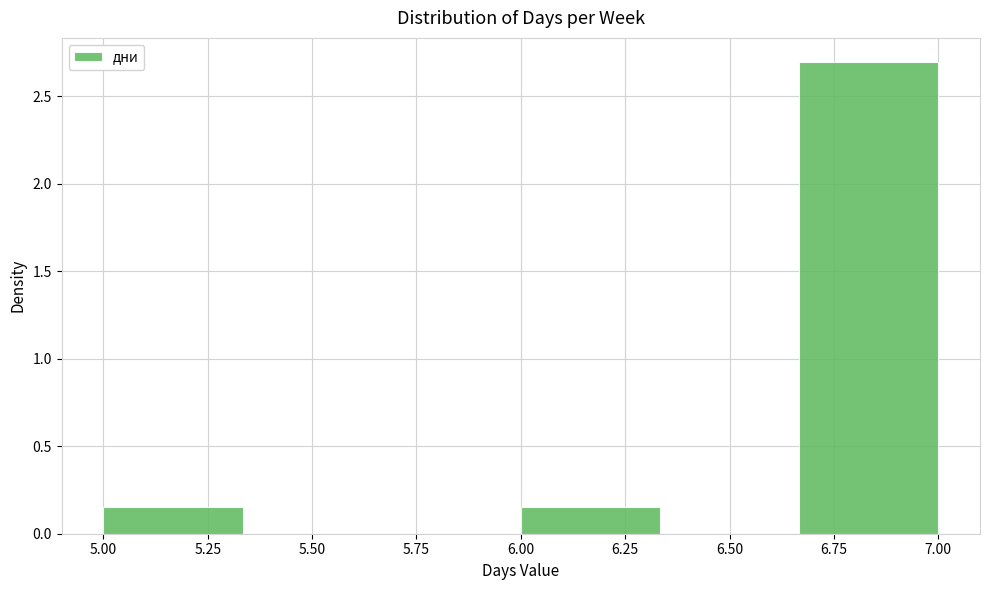

Which range on the x-axis has the tallest bar?

6.65 to 7.00